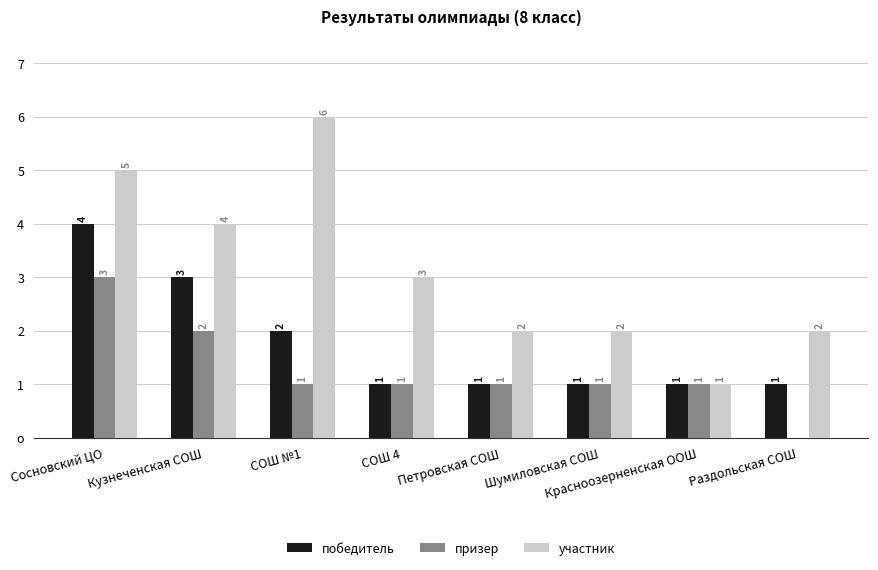

What is the total value across all series at СОШ №1?

9